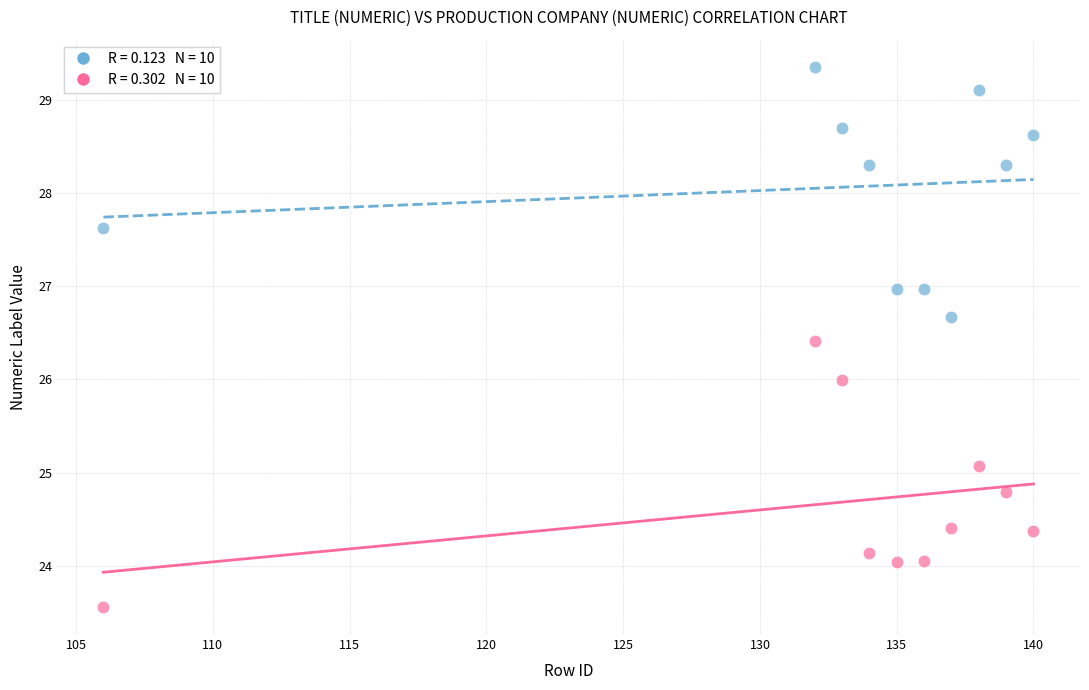

Across all data points, what is the range of X values (max minus min)?

34.0